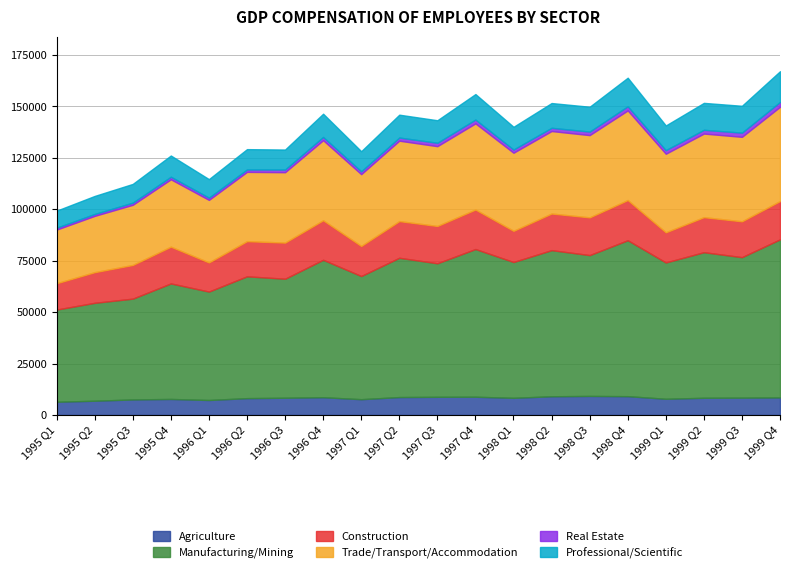

What is the greatest value displayed?

76855